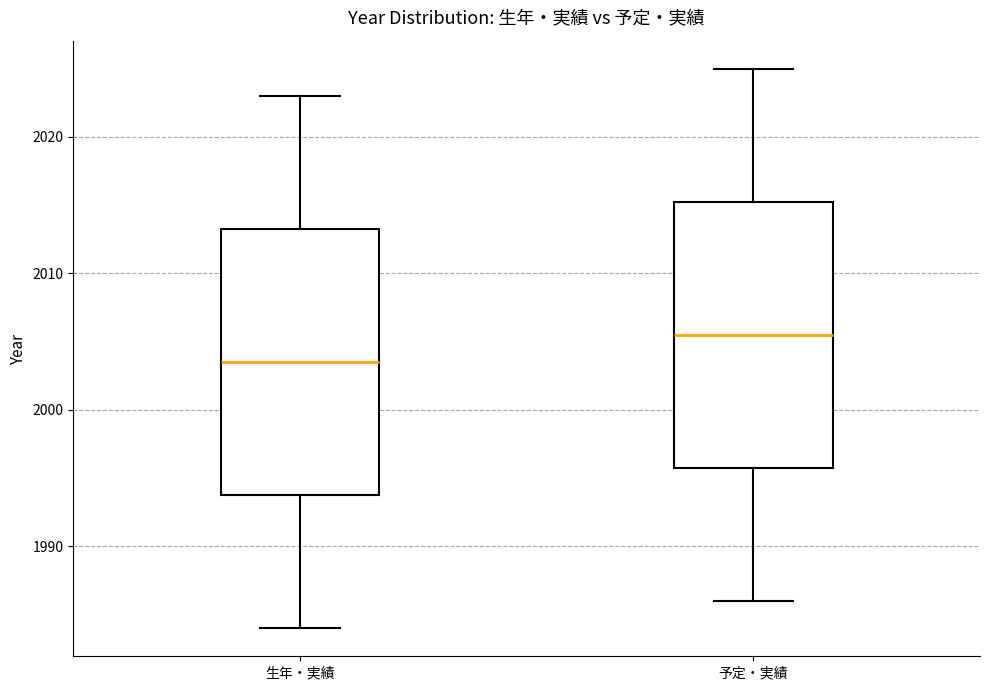

Where does the lower whisker of the box for 予定・実績 end on the y-axis? The values are not printed on the chart, so give them approximately, as read against the axis.

1986